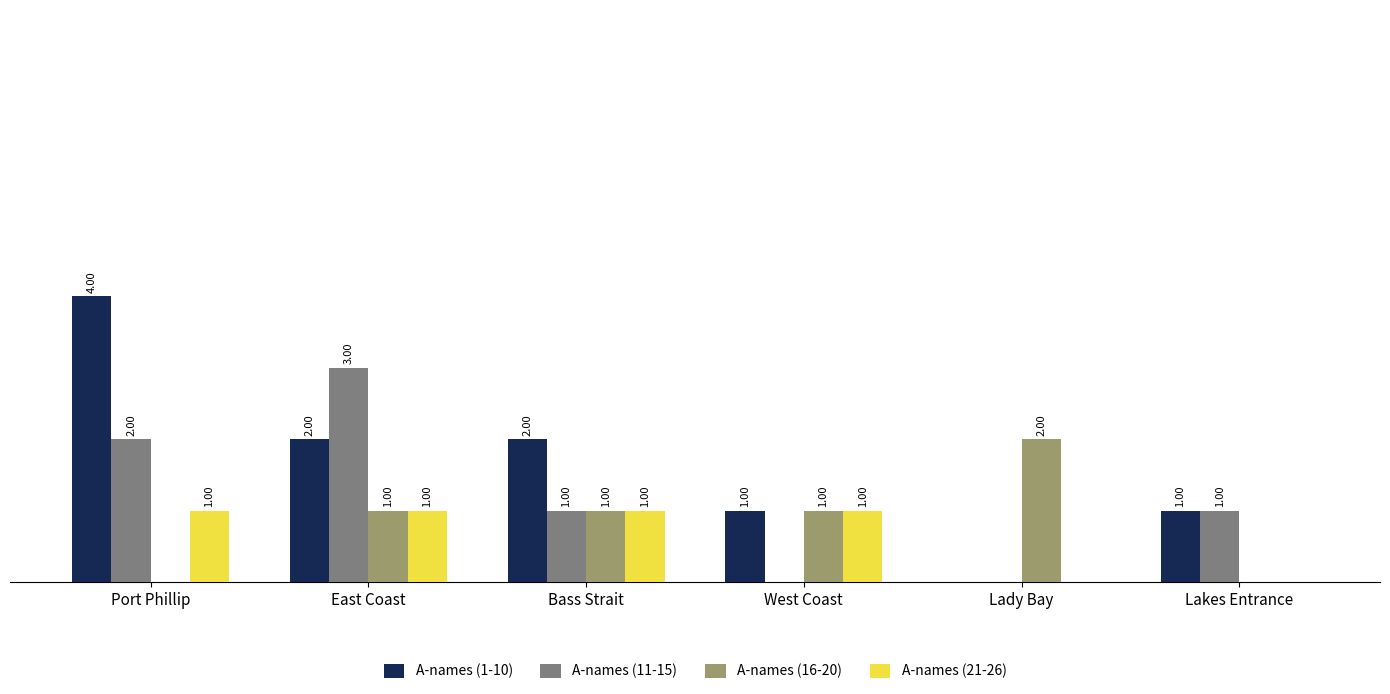

Which series has the largest total across all categories?

A-names (1-10)